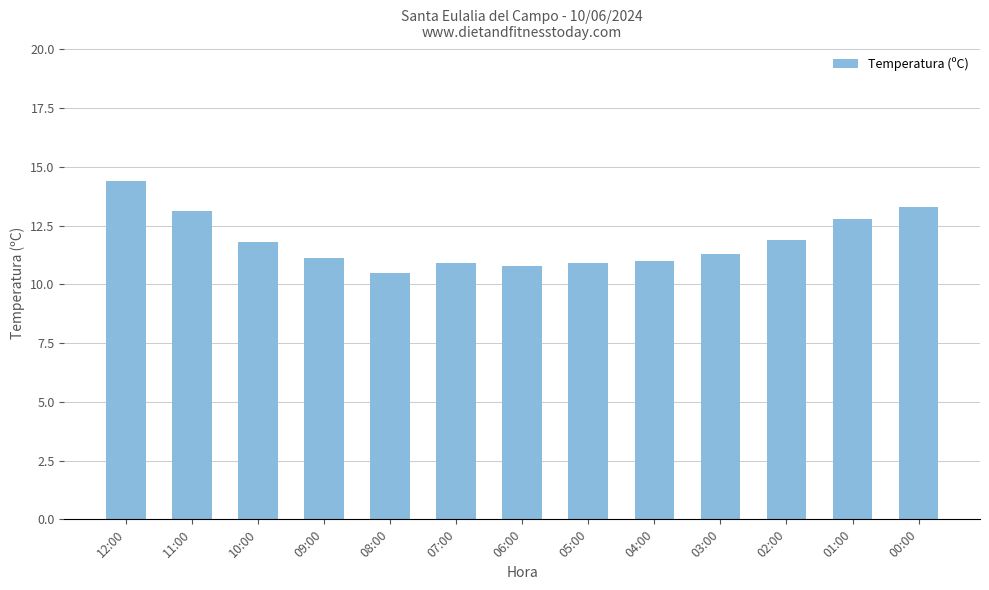

What is the sum of all values?

153.8